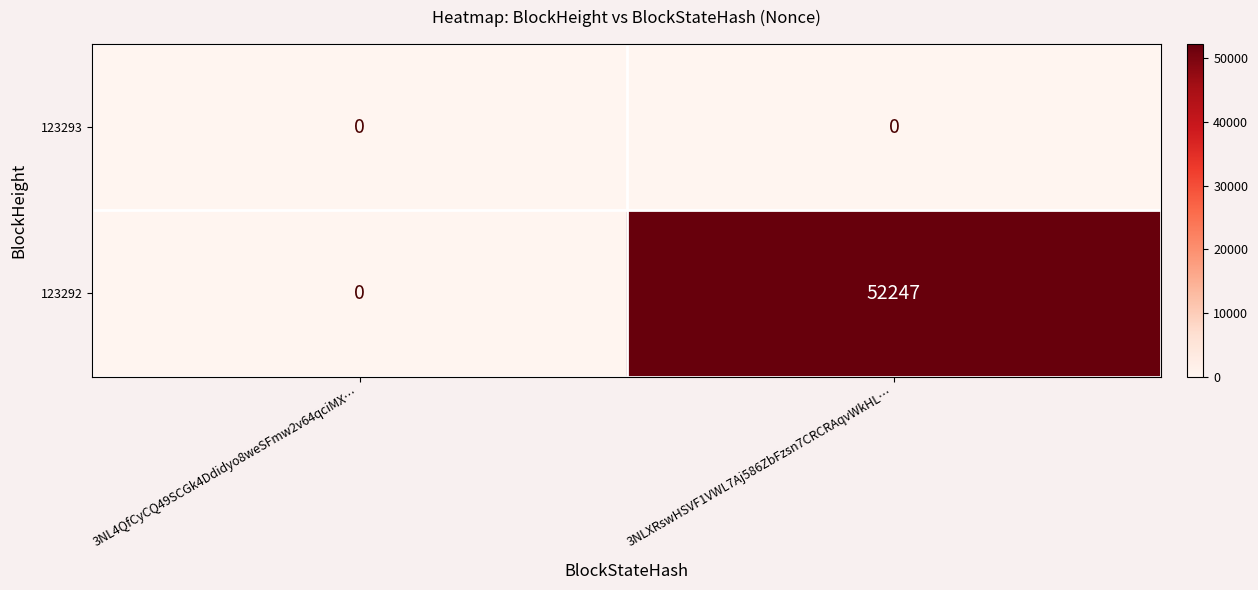

Read the 123292 value at 3NLXRswHSVF1VWL7Aj586ZbFzsn7CRCRAqvWkHL…, to the nearest 100.

52200